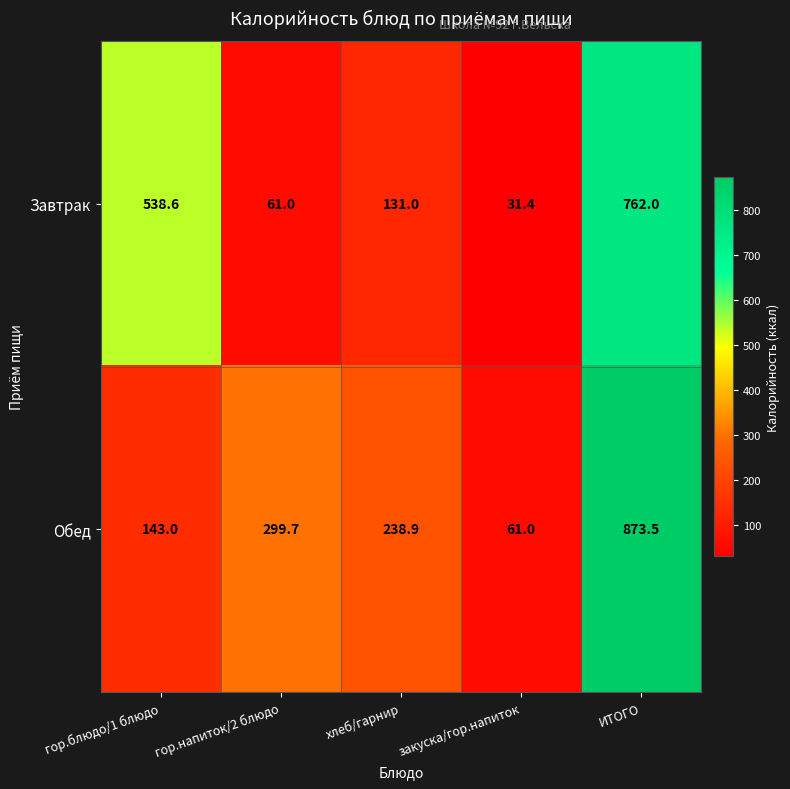

At which category is the sum across all series the highest?

ИТОГО